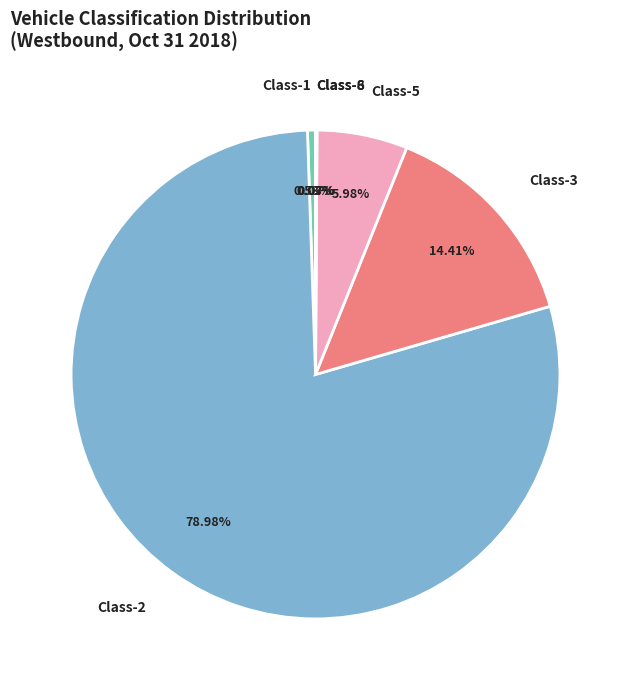

Which slice represents more than half of the pie?

Class-2